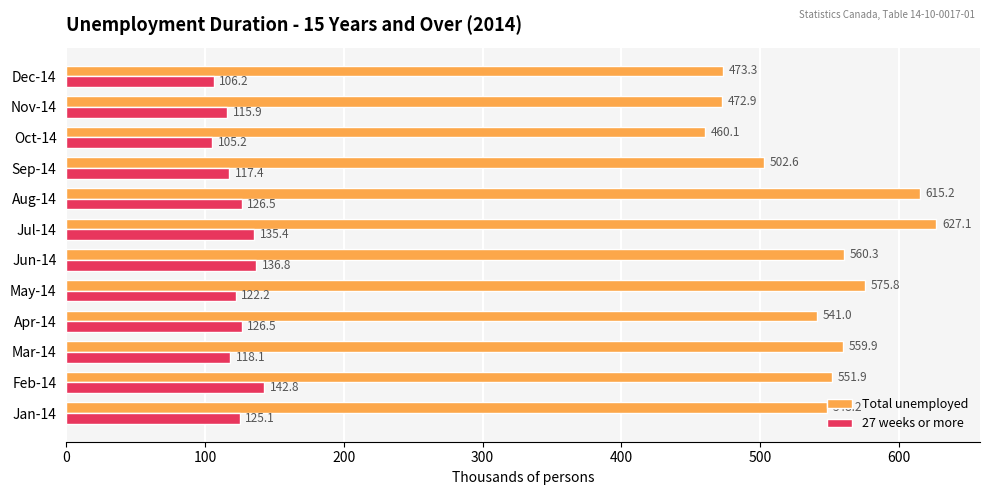

The Total unemployed series shows 615.2 at Aug-14. True or false?

True